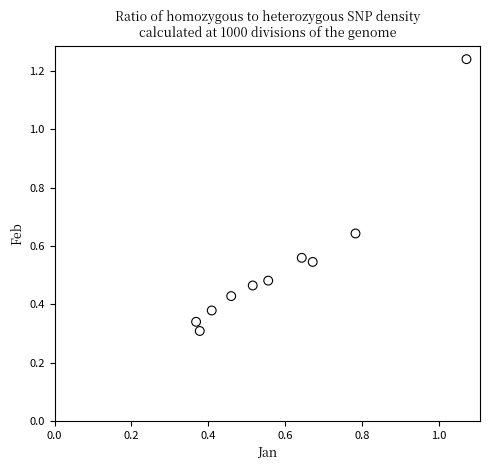

What is the range of X values (max minus min)?

0.7